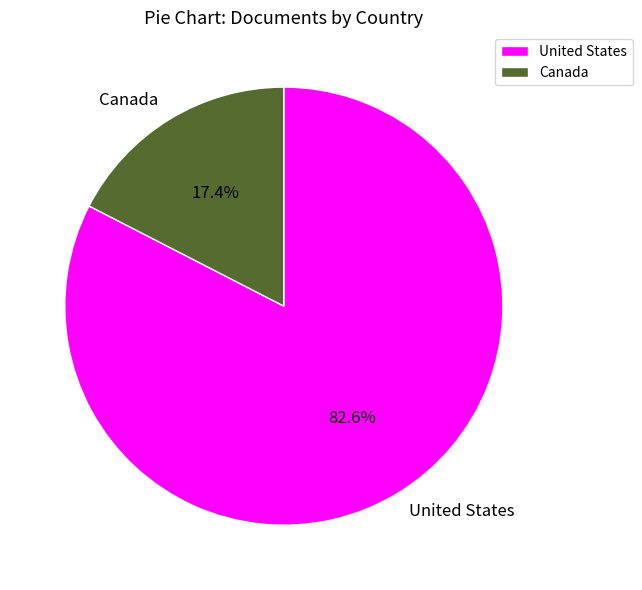

What is the ratio of the value at Canada to the value at United States?

0.2